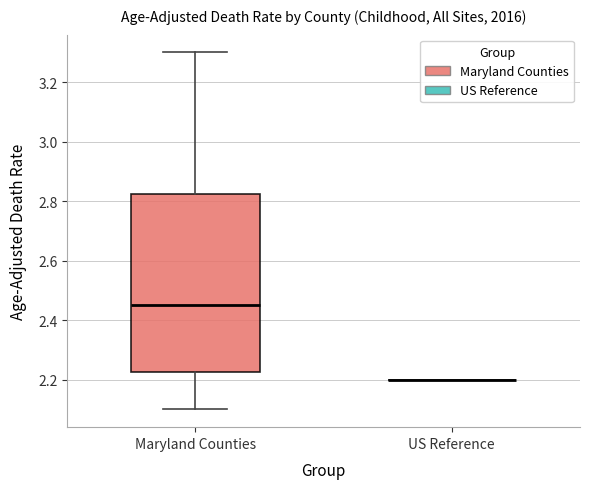

Which box is the tallest, from its lower edge to its upper edge?

Maryland Counties